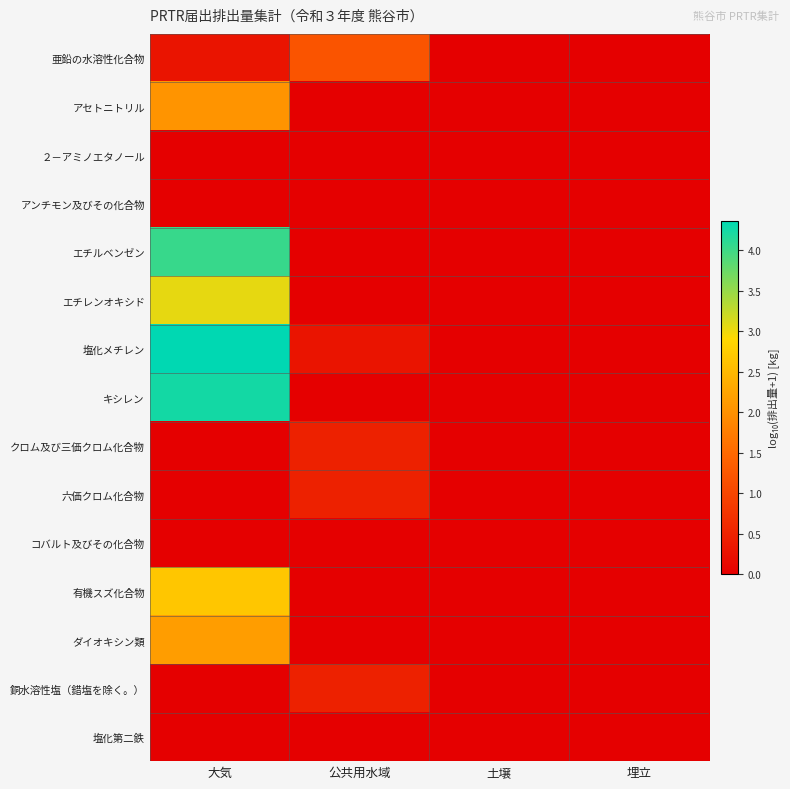

At which category is the sum across all series the highest?

大気